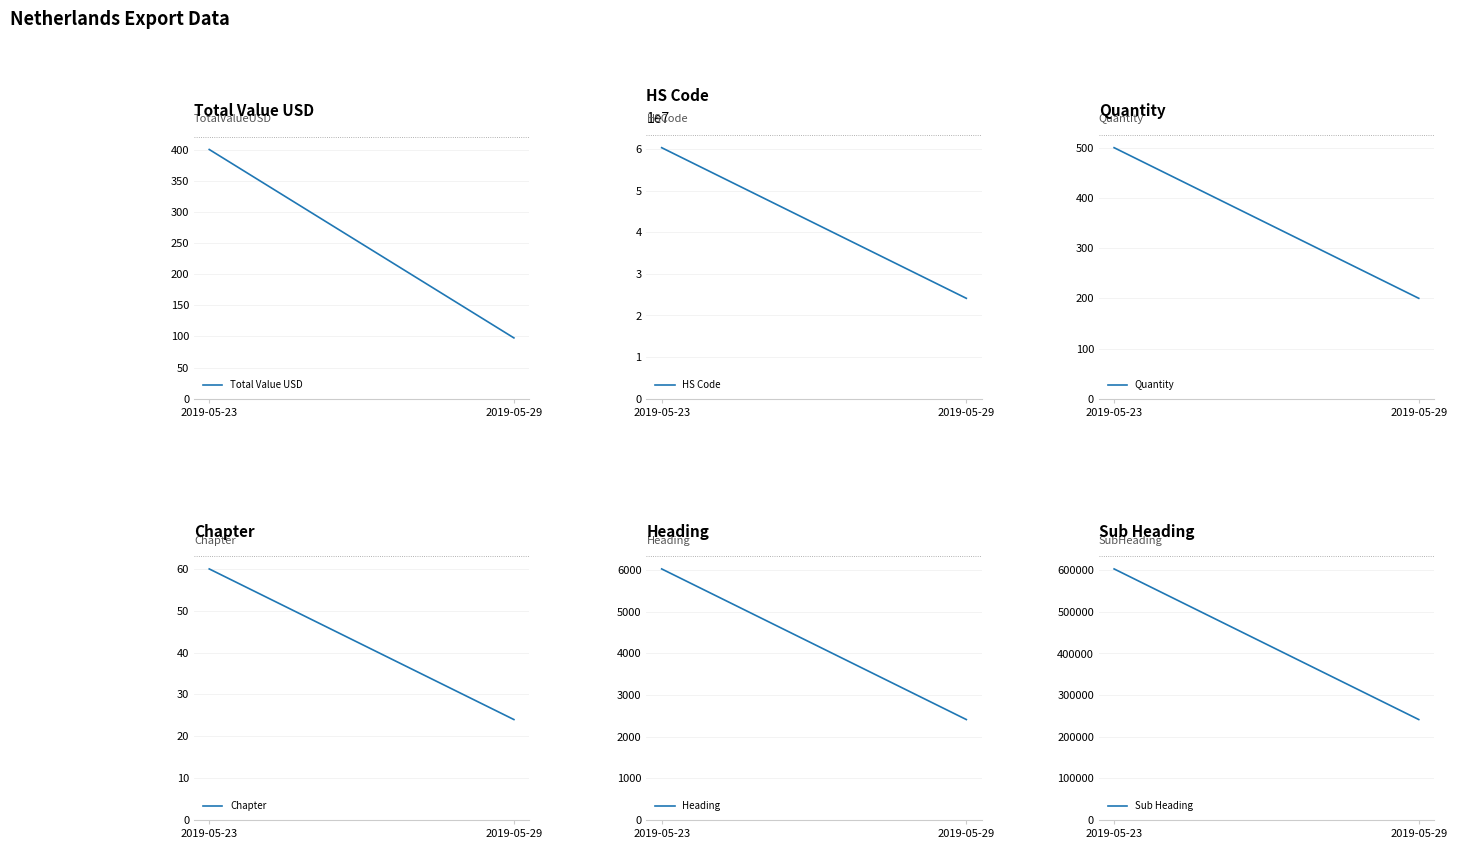

At how many categories does at least one series exceed 38315898?

1